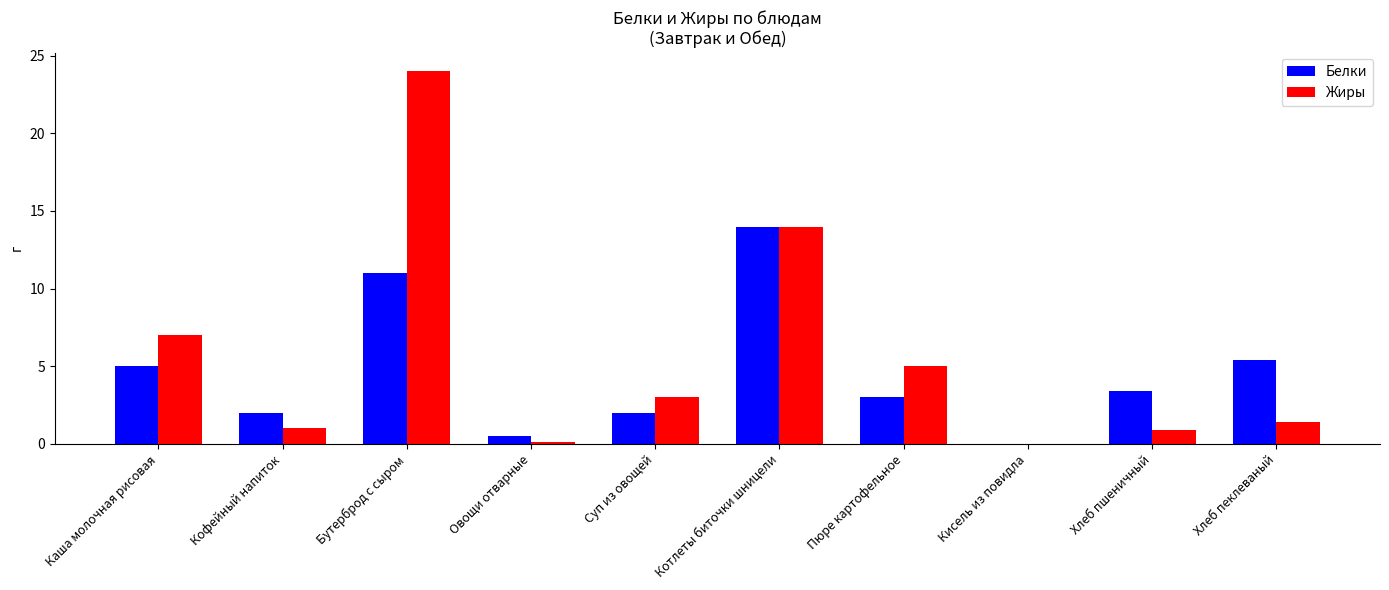

Which series changed the most between Каша молочная рисовая and Бутерброд с сыром?

Жиры